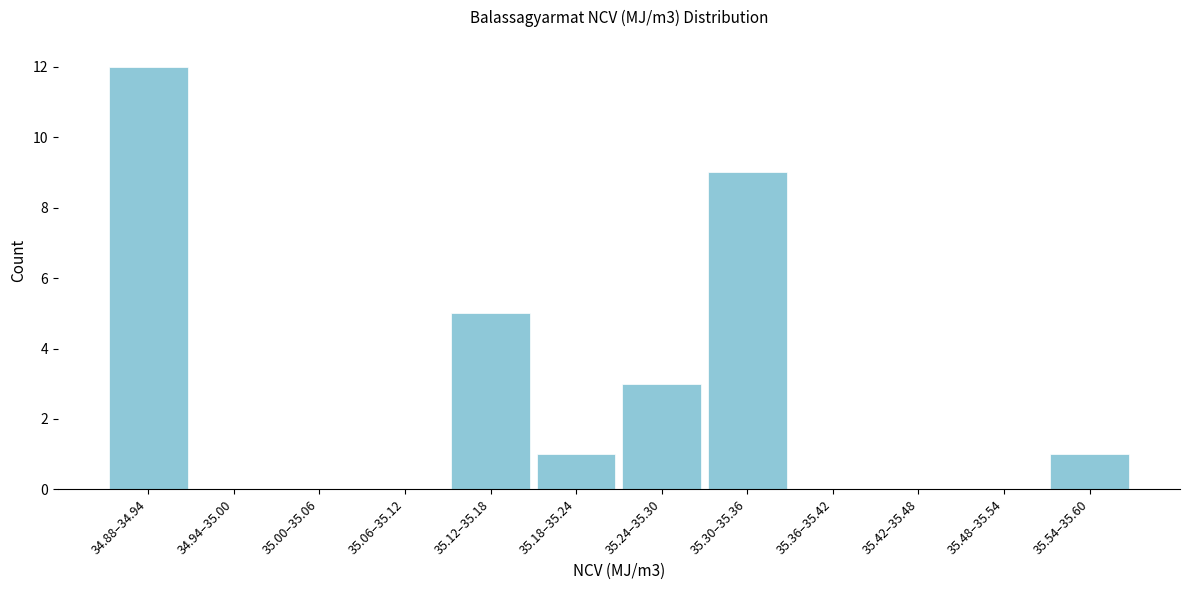

Reading left to right, list all the values displayed in this chart.

34.88–34.94=12	34.94–35.00=0	35.00–35.06=0	35.06–35.12=0	35.12–35.18=5	35.18–35.24=1	35.24–35.30=3	35.30–35.36=9	35.36–35.42=0	35.42–35.48=0	35.48–35.54=0	35.54–35.60=1